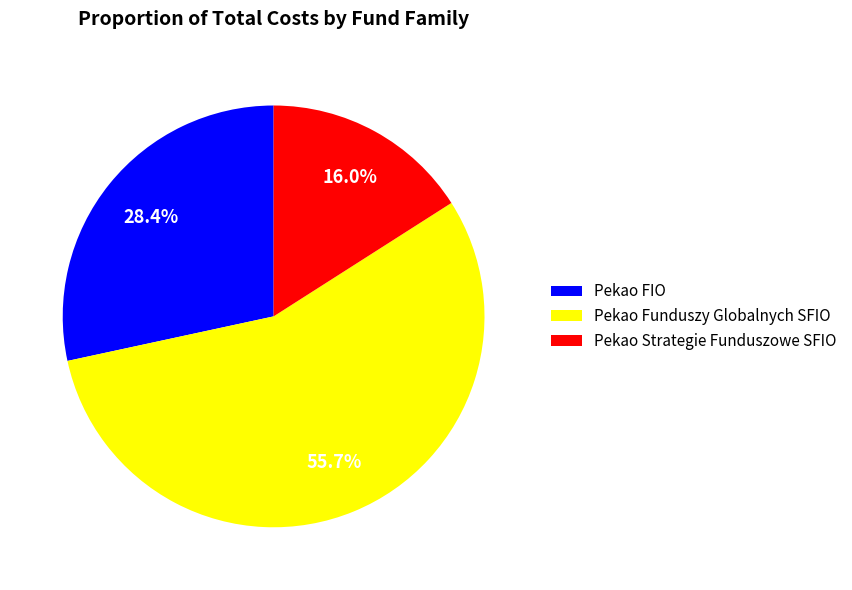

Rank the categories by value from lowest to highest.

Pekao Strategie Funduszowe SFIO, Pekao FIO, Pekao Funduszy Globalnych SFIO